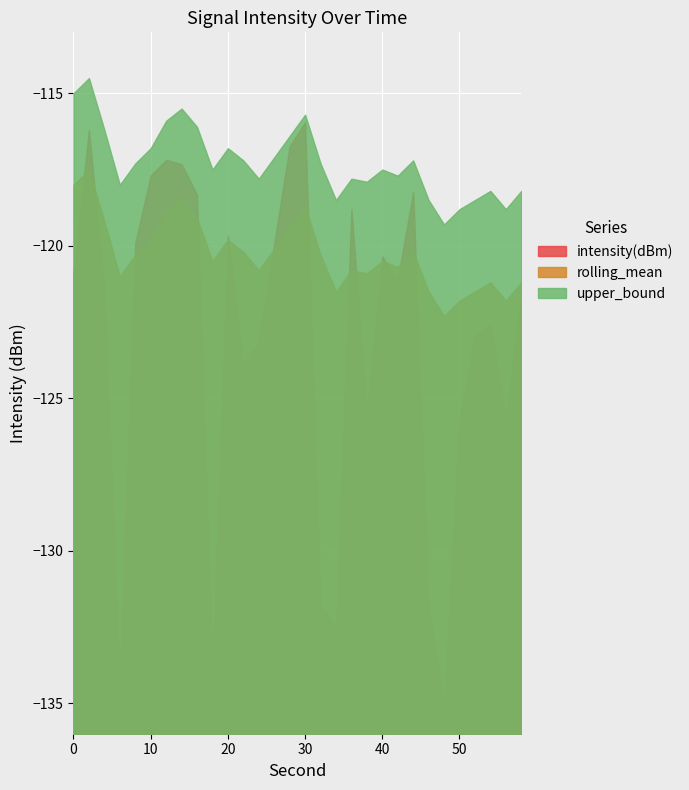

Rank the series by their average value, from highest to lowest.

upper_bound, rolling_mean, intensity(dBm)